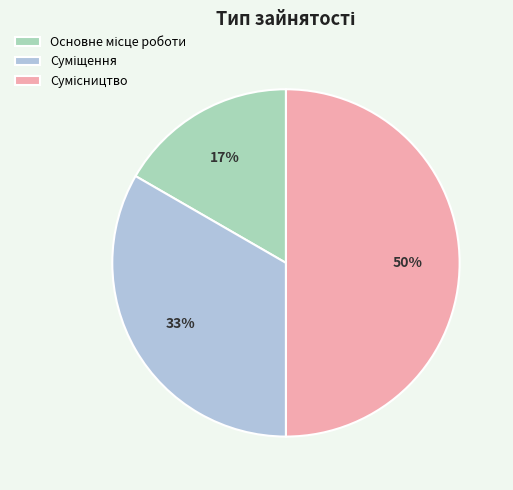

To the nearest percent, what is the difference between the largest and smallest slice percentages?

33%